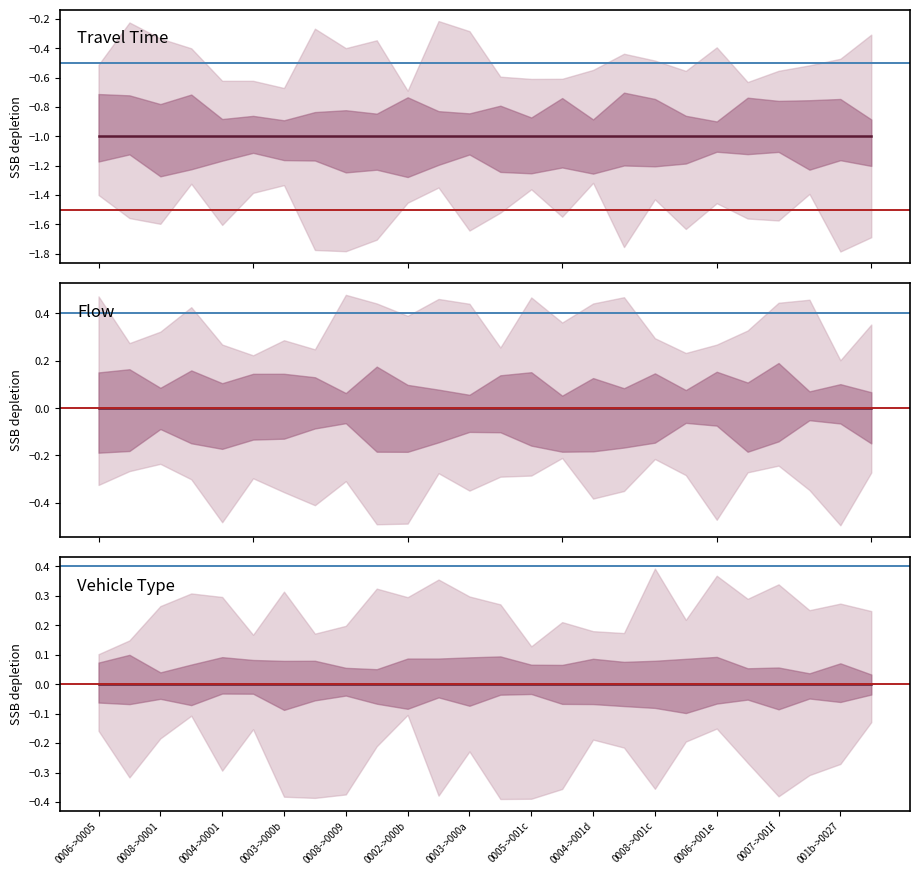

What is the value of the travel_time point at the 14th from the left?

-1